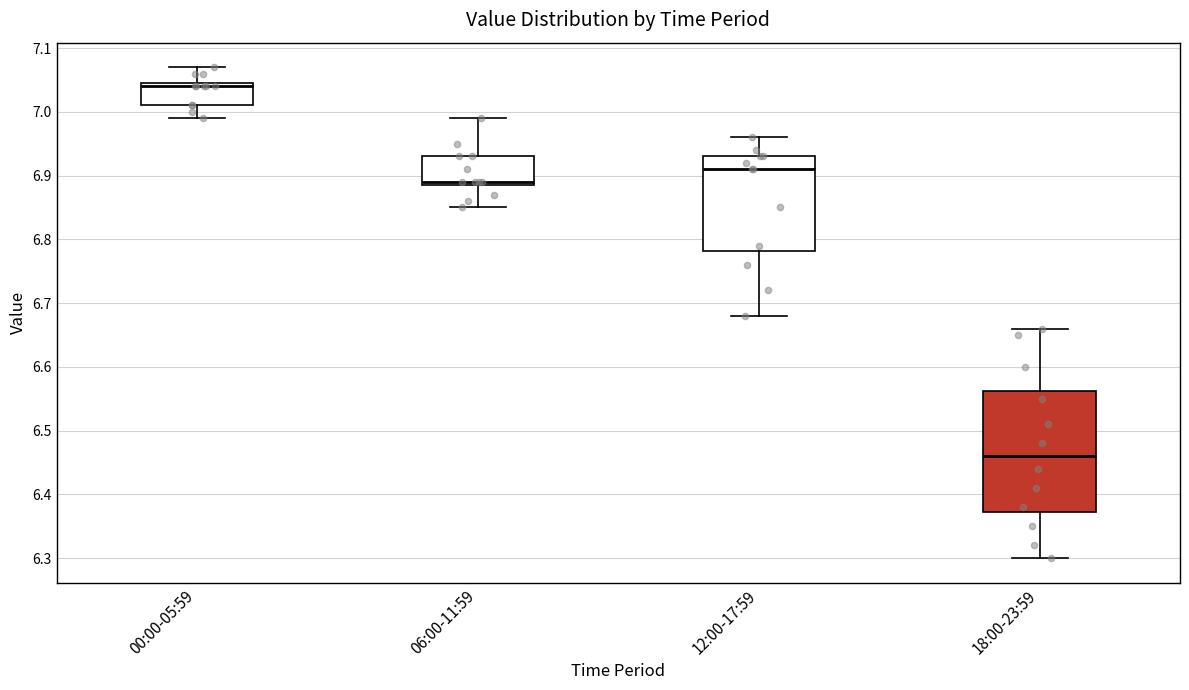

Reading left to right, read every box against the y-axis: the position of its median line, the range the box covers, and the ends of its whiskers. The values are not printed on the chart, so give them approximately, as read against the axis.

00:00-05:59: median 7.04, box 7.01 to 7.05, whiskers 6.99 to 7.07
06:00-11:59: median 6.89 (just above the box's lower edge), box 6.89 to 6.93, whiskers 6.85 to 6.99
12:00-17:59: median 6.91, box 6.78 to 6.93, whiskers 6.68 to 6.96
18:00-23:59: median 6.46, box 6.37 to 6.56, whiskers 6.30 to 6.66